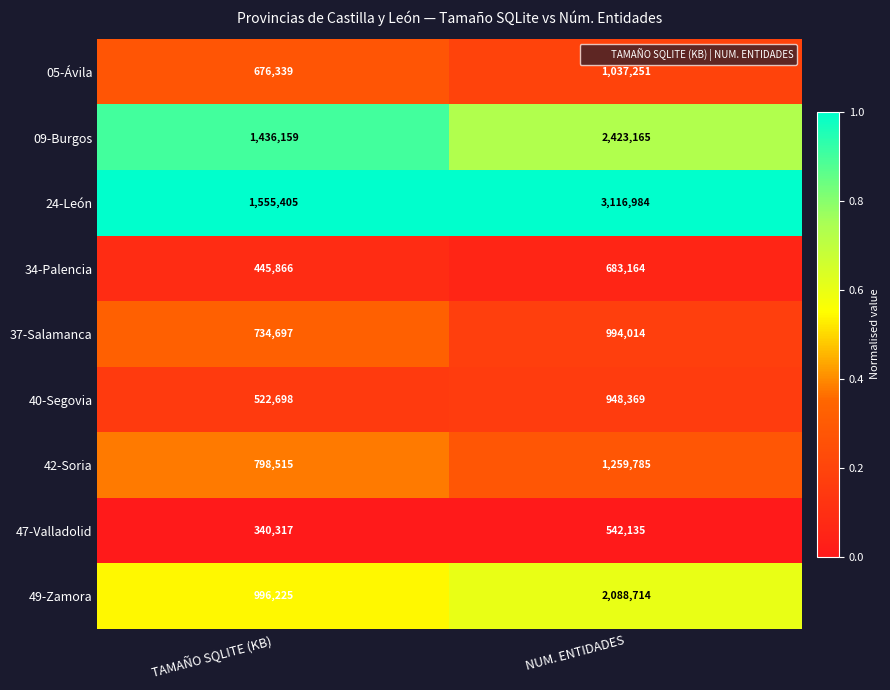

True or false: 49-Zamora has a value of 996225 at TAMAÑO SQLITE (KB).

True